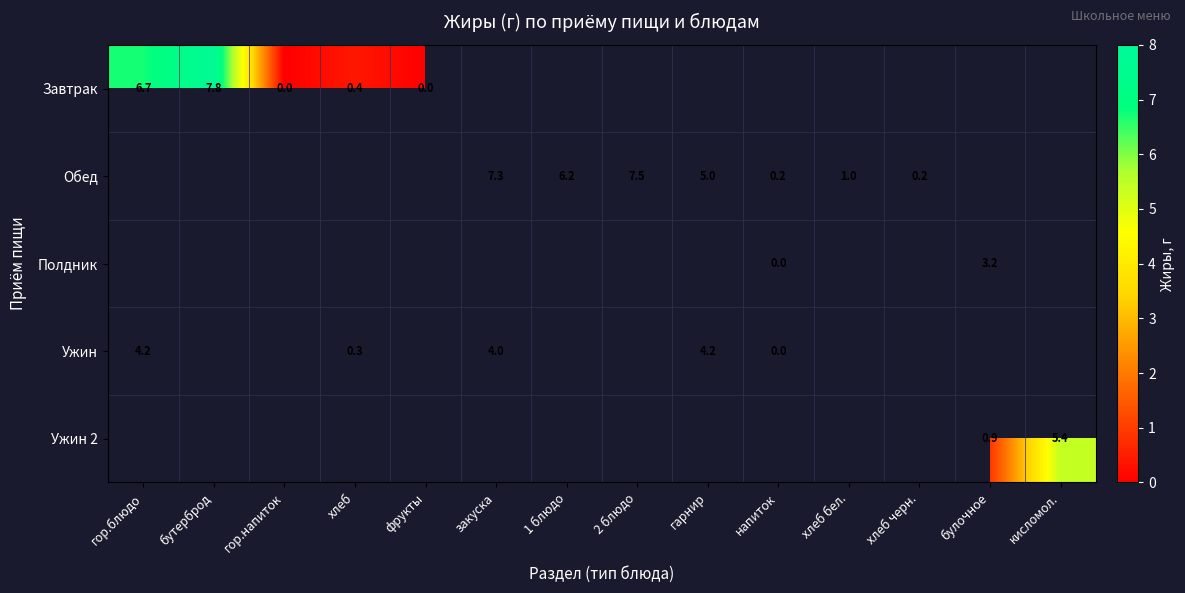

Is the value of Завтрак at бутерброд greater than the value of Обед at закуска?

Yes